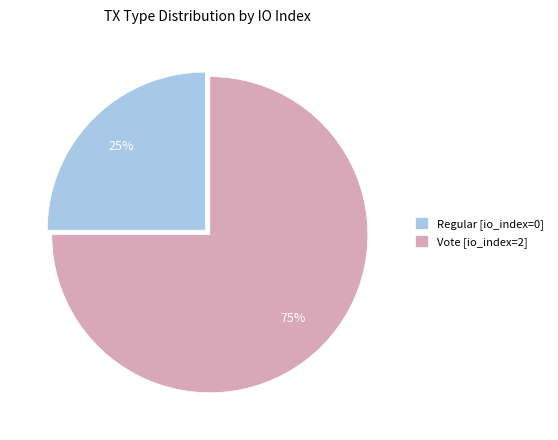

To the nearest percent, what is the average slice percentage?

50%